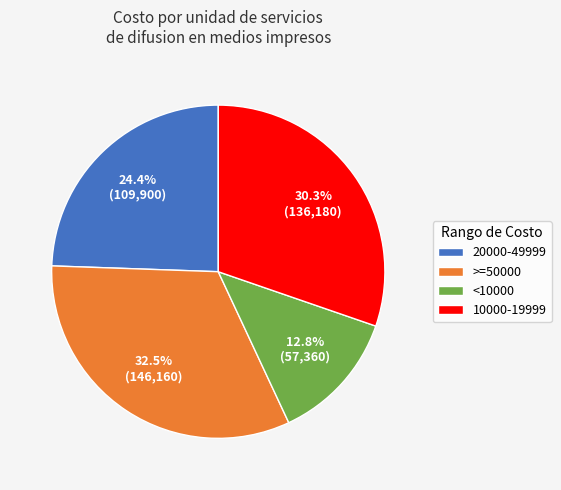

Does any single category account for the majority?

No